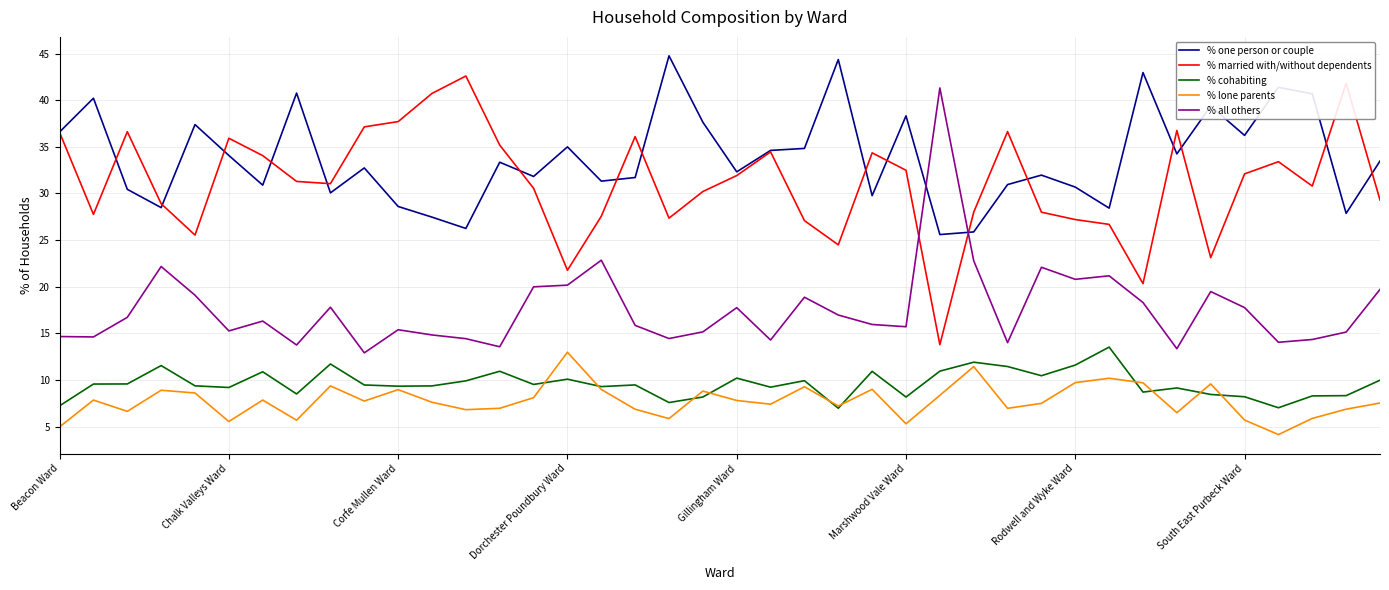

True or false: % lone parents and % one person or couple cross at least once.

False